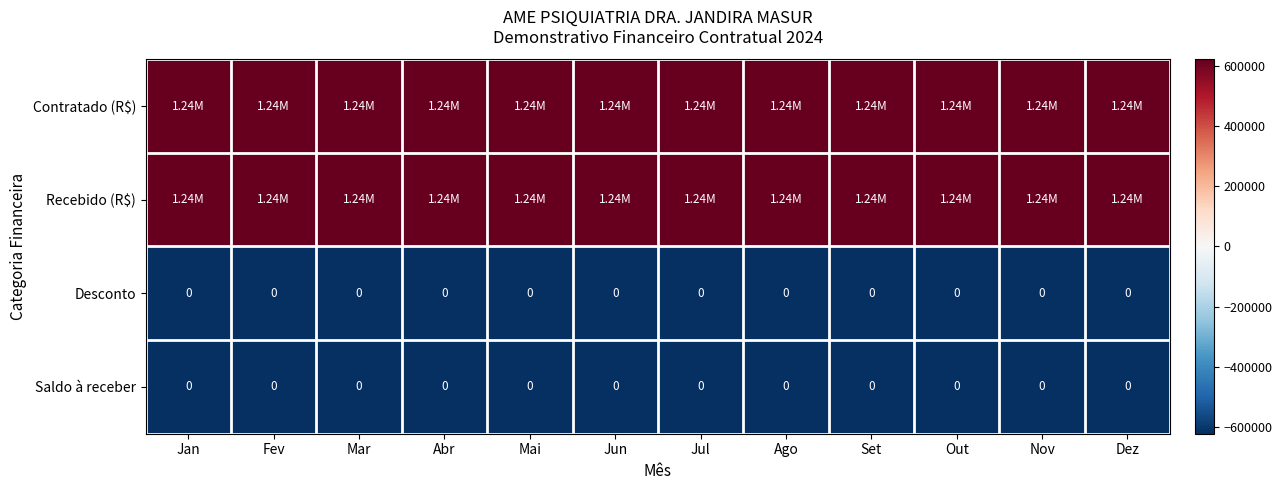

Which series has the widest spread of values?

Contratado (R$)